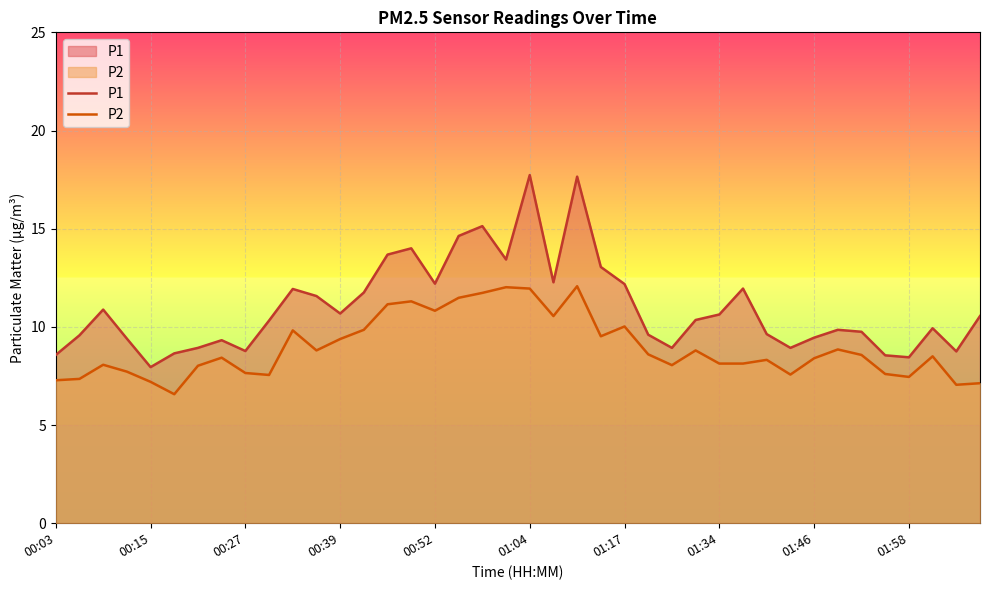

Reading left to right, what are all the values shown in this chart?

P1: 8.6	9.6	10.9	9.4	8.0	8.7	8.9	9.3	8.8	10.3	11.9	11.6	10.7	11.8	13.7	14.0	12.2	14.6	15.1	13.4	17.7	12.3	17.6	13.1	12.2	9.6	8.9	10.3	10.6	11.9	9.6	8.9	9.4	9.8	9.8	8.6	8.4	9.9	8.8	10.6
P2: 7.3	7.3	8.1	7.7	7.2	6.6	8.0	8.4	7.7	7.5	9.8	8.8	9.4	9.8	11.2	11.3	10.8	11.5	11.7	12.0	11.9	10.6	12.1	9.5	10.0	8.6	8.1	8.8	8.1	8.1	8.3	7.6	8.4	8.8	8.6	7.6	7.5	8.5	7.0	7.1